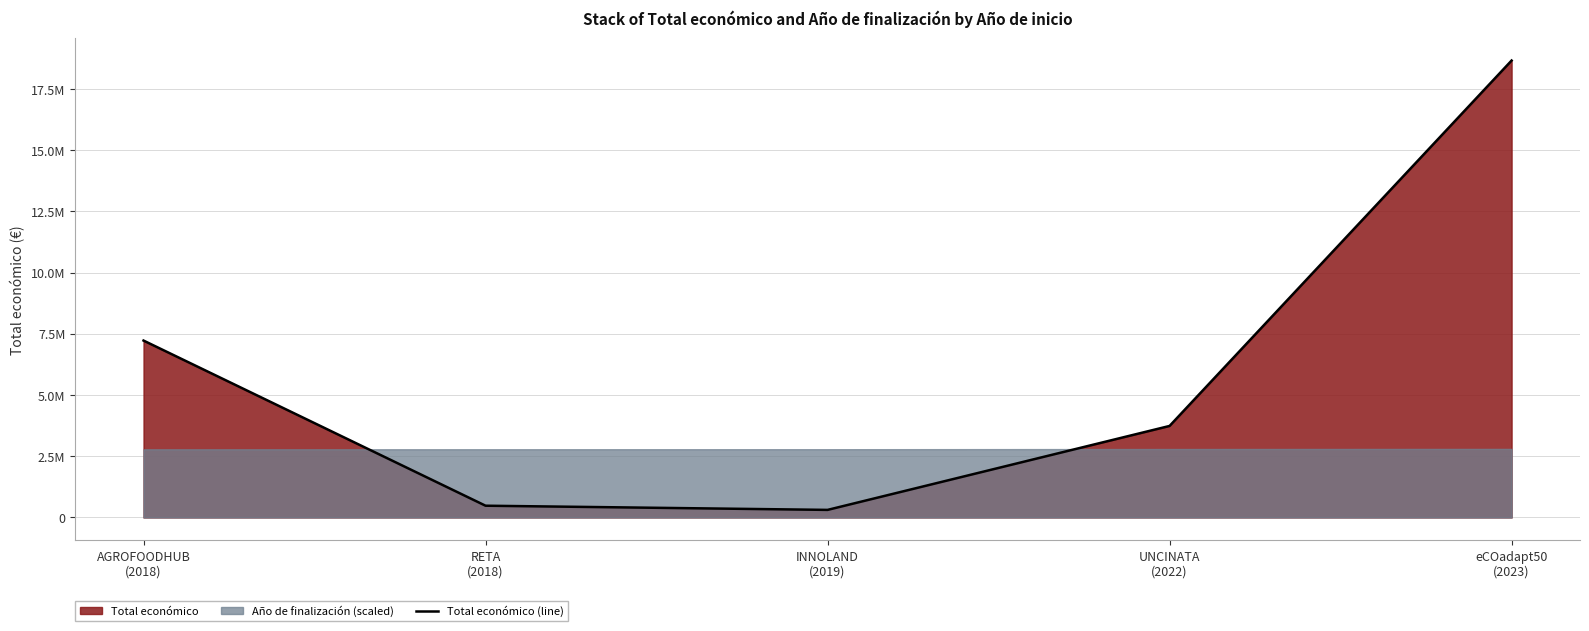

What is the value of the 4th point from the left?

3736434